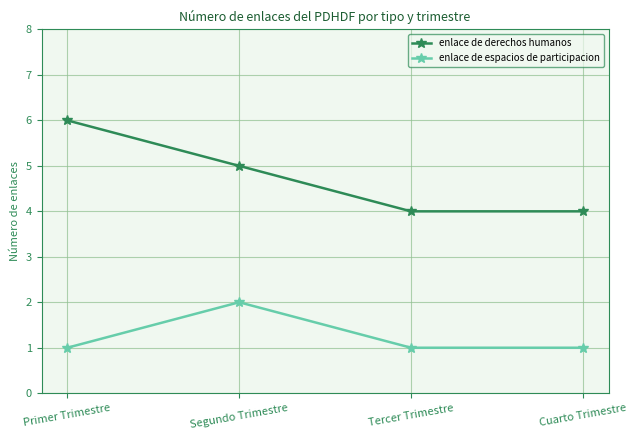

What is the difference between the enlace de derechos humanos values at Segundo Trimestre and Primer Trimestre?

1